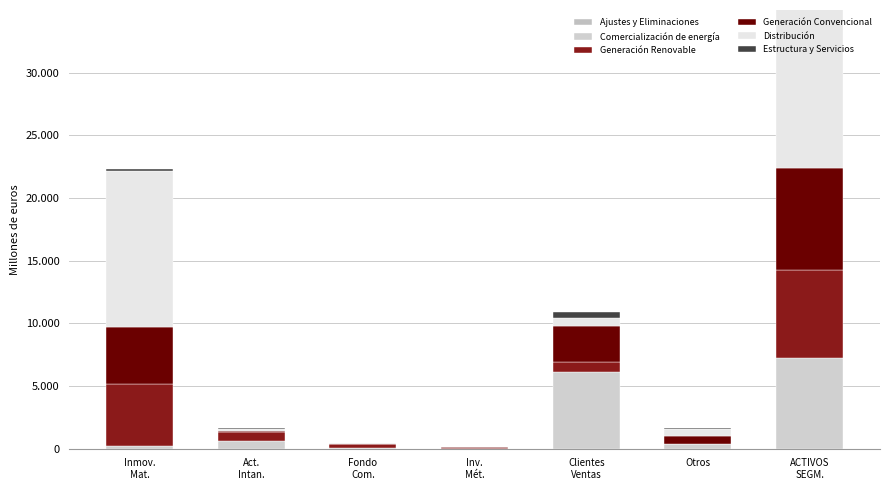

Reading right to left, transcribe all the data shown in this chart.

Ajustes y Eliminaciones: 0	0	0	0	0	0	0
Comercialización de energía: 7251	345	6095	4	58	574	175
Generación Renovable: 7002	63	859	50	300	732	4998
Generación Convencional: 8170	604	2834	83	3	81	4565
Distribución: 14014	591	655	14	97	213	12437
Estructura y Servicios: 637	8	436	3	4	31	155